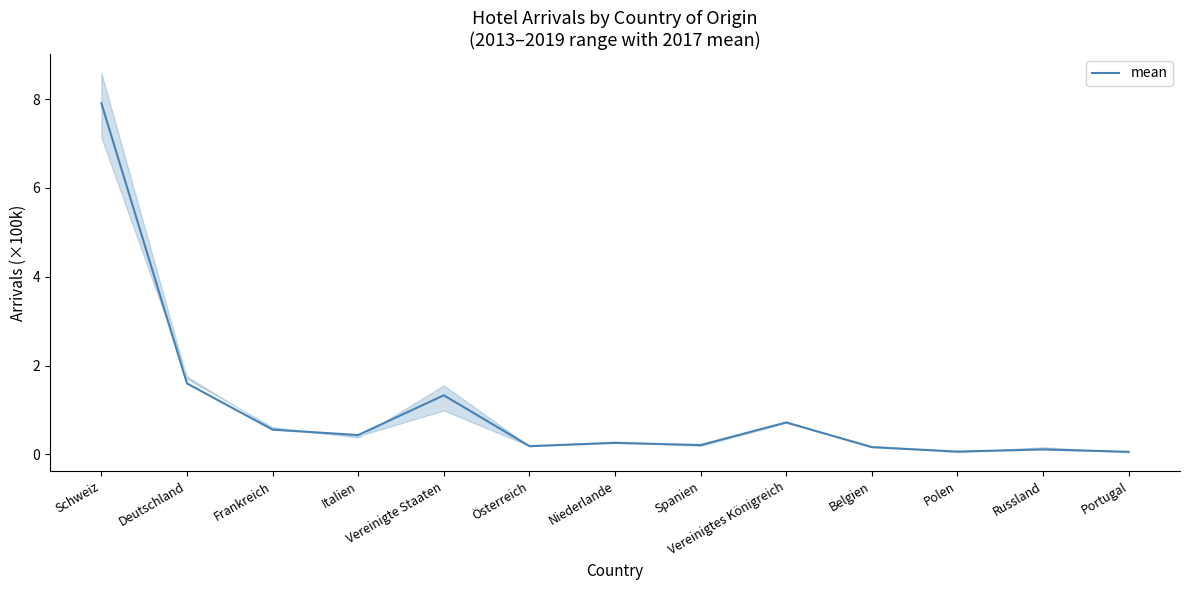

Count the number of data series in this chart.

1